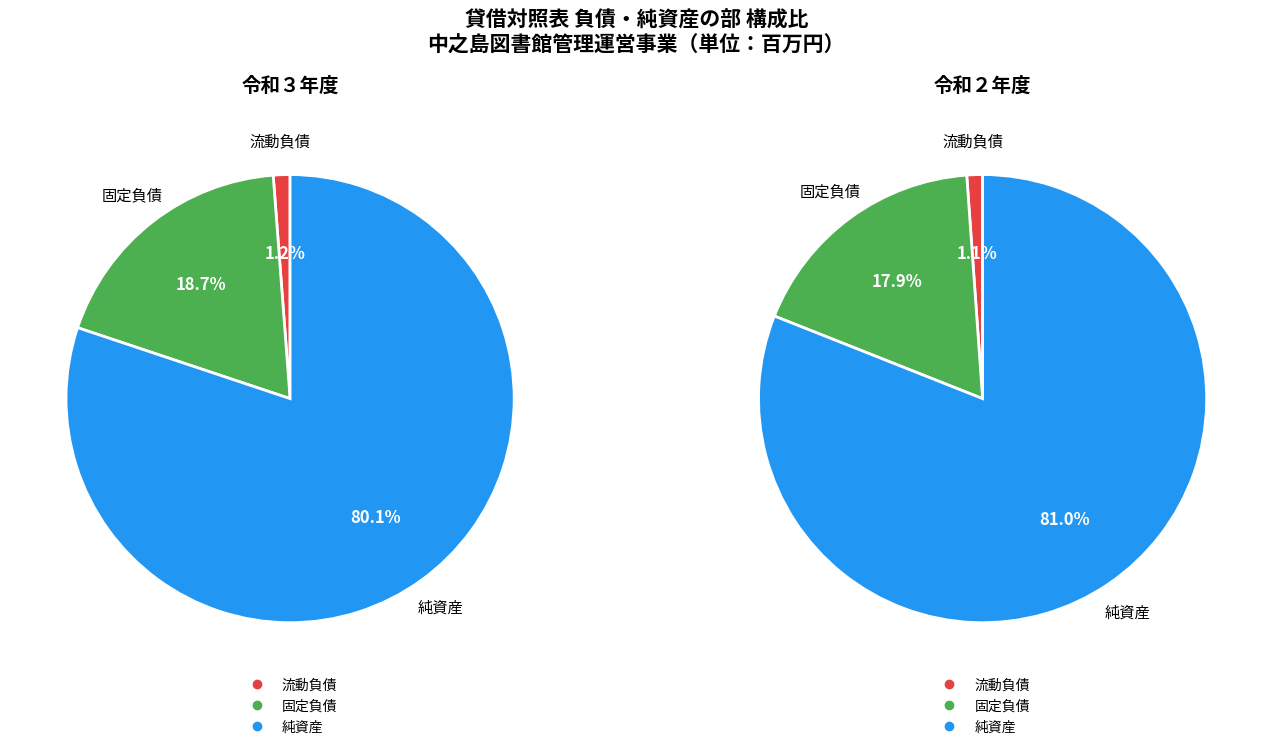

How many slices are in this pie chart?

3